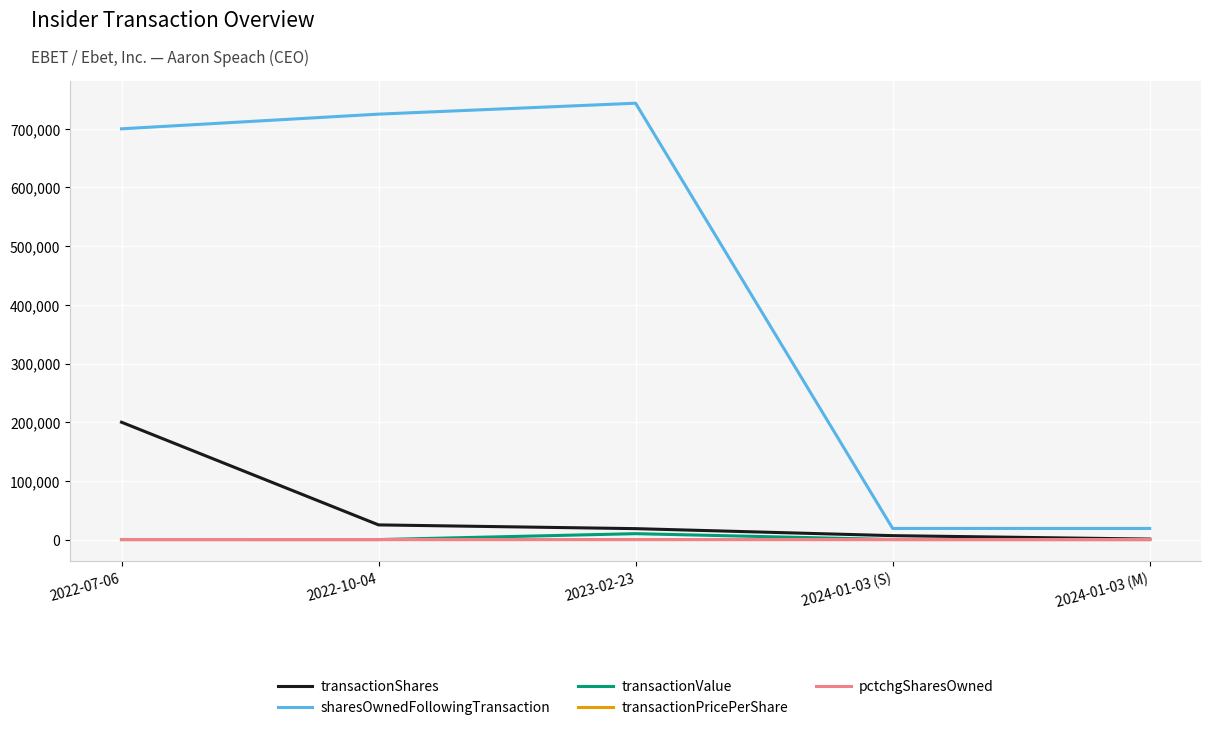

At which label does transactionShares reach its peak?

2022-07-06